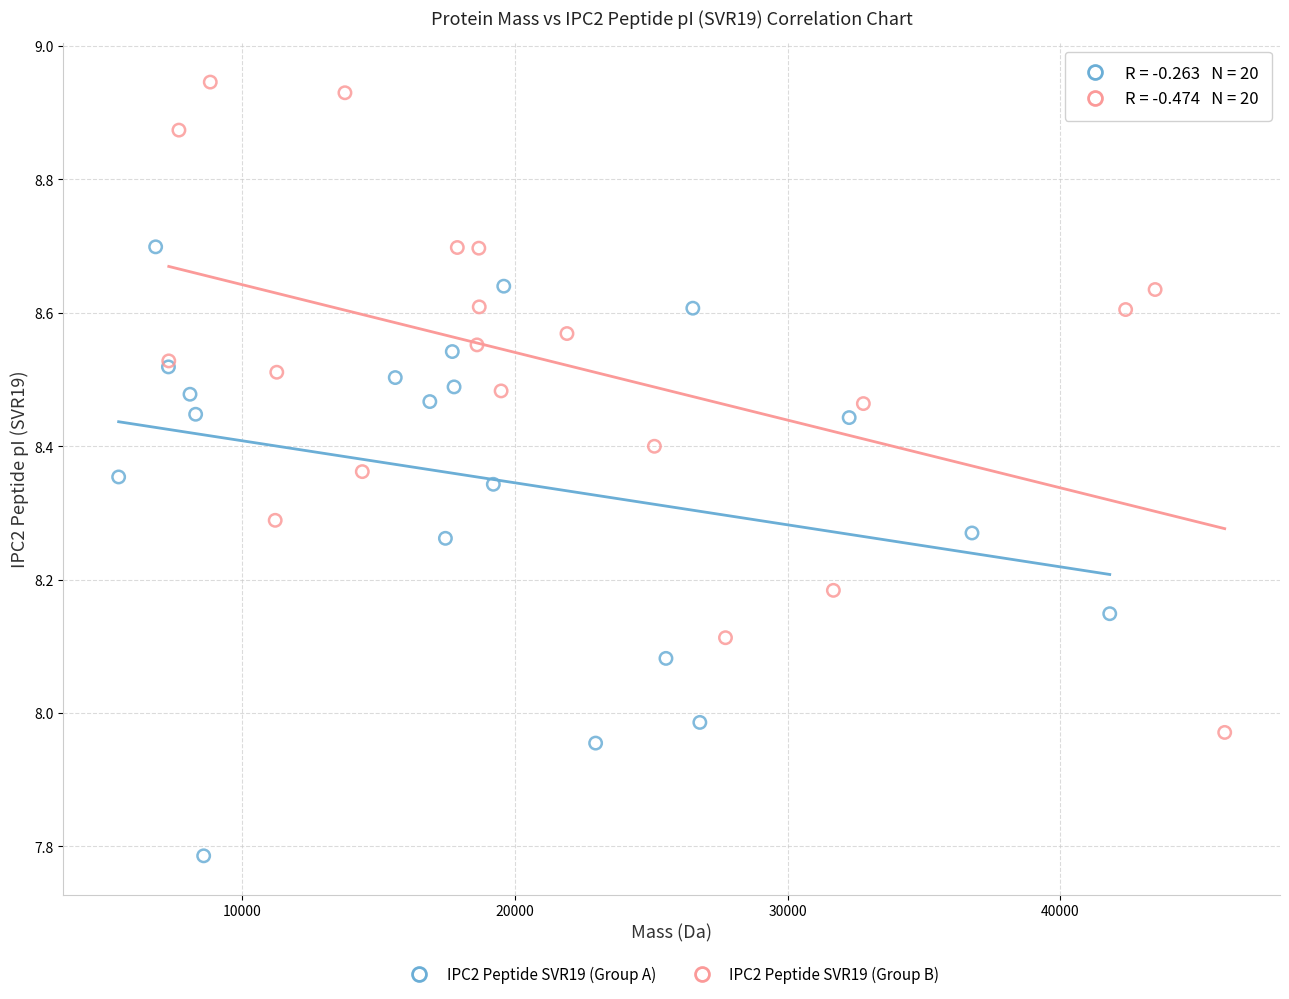

What are all the series names shown in the legend?

IPC2 Peptide SVR19 (Group A), IPC2 Peptide SVR19 (Group B)